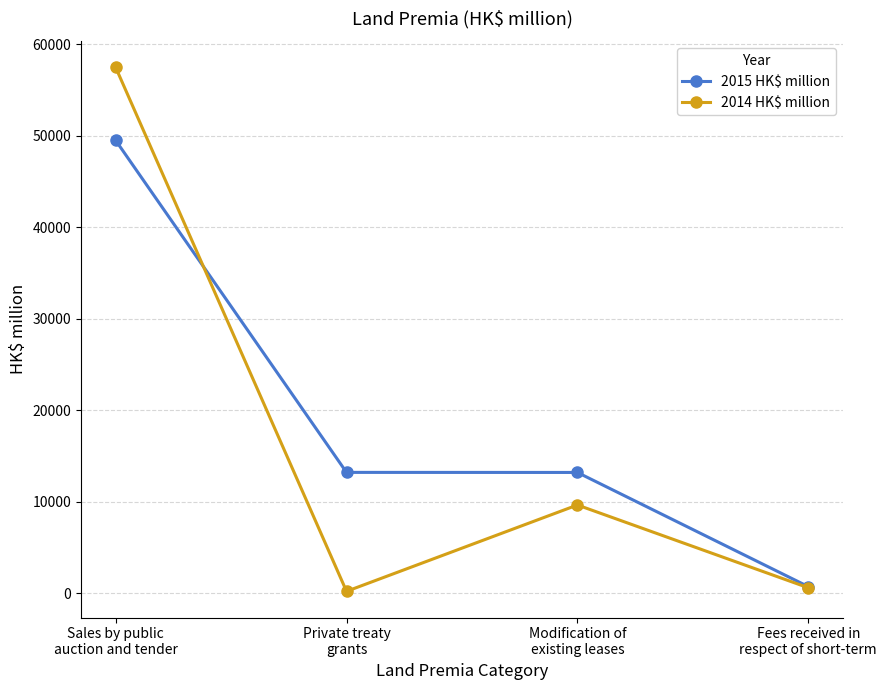

True or false: 2015 HK$ million has a value of 13183 at Modification of
existing leases.

True